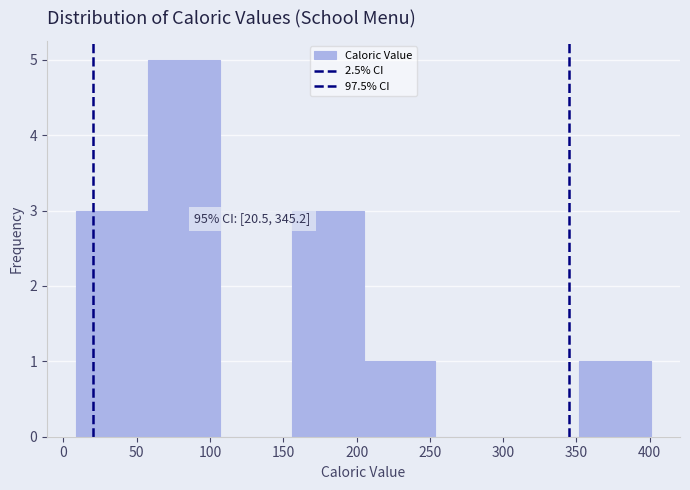

Over which range of the x-axis is the bar tallest?

55 to 105